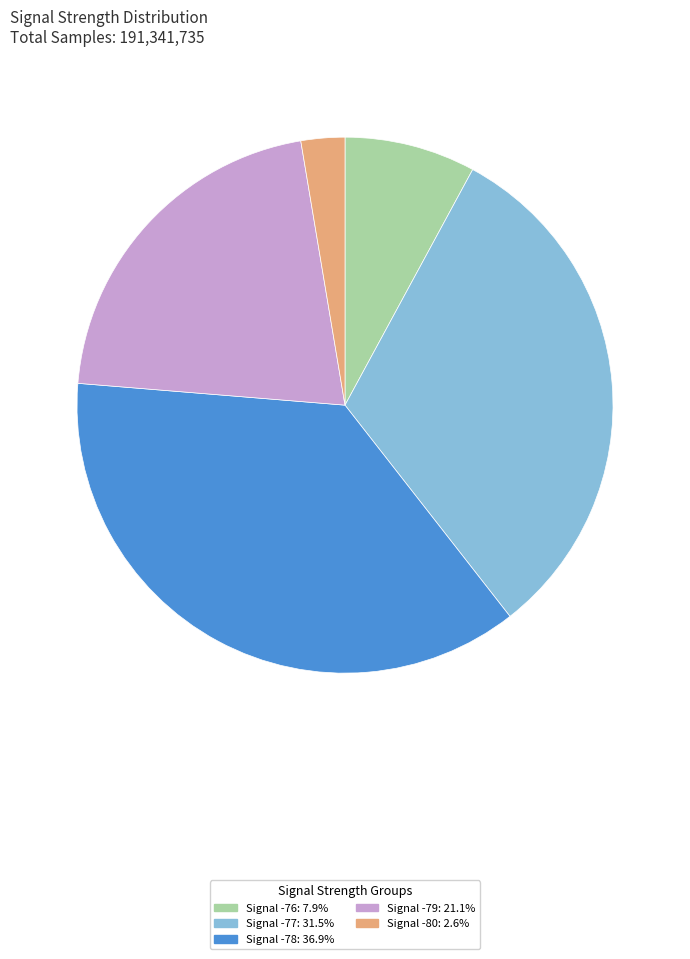

Does any single category account for the majority?

No